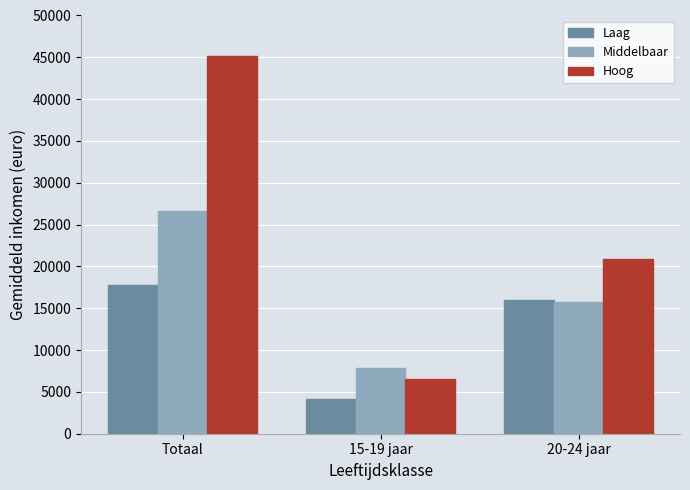

How many bars are there in total?

9